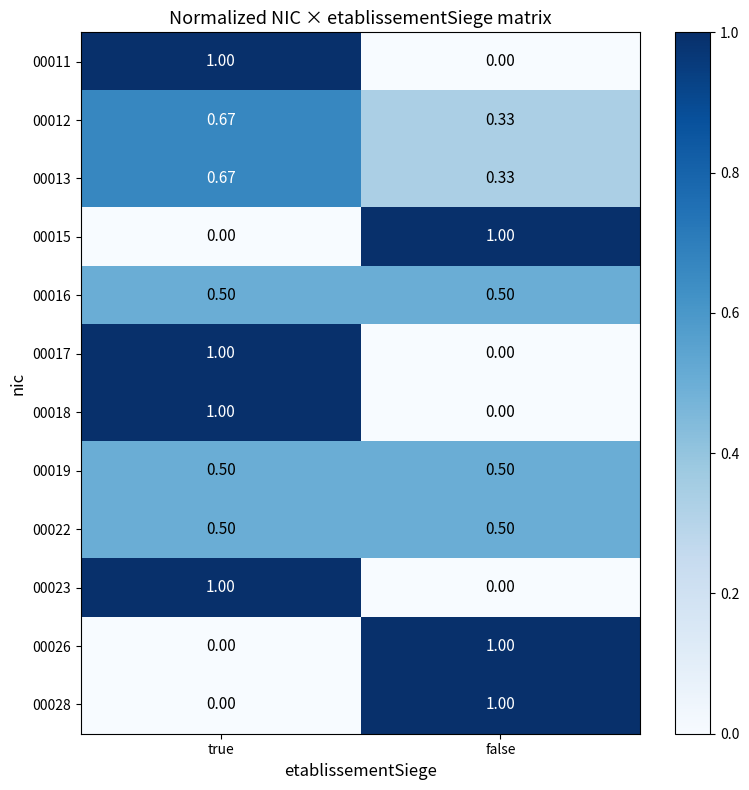

What is the total value across all series at true?

6.8